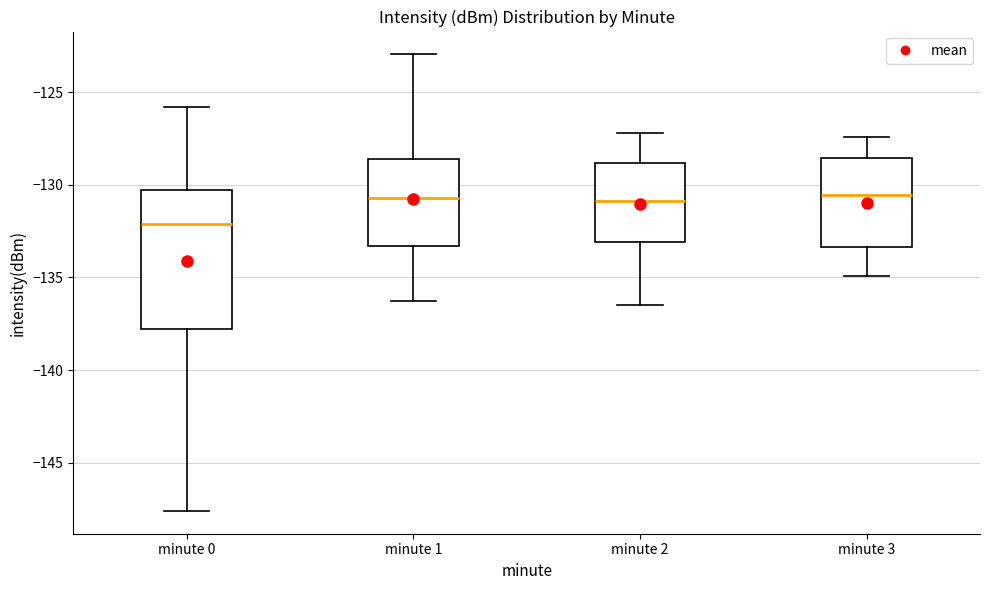

Where does the lower whisker of the box for minute 3 end on the y-axis? The values are not printed on the chart, so give them approximately, as read against the axis.

-135.0